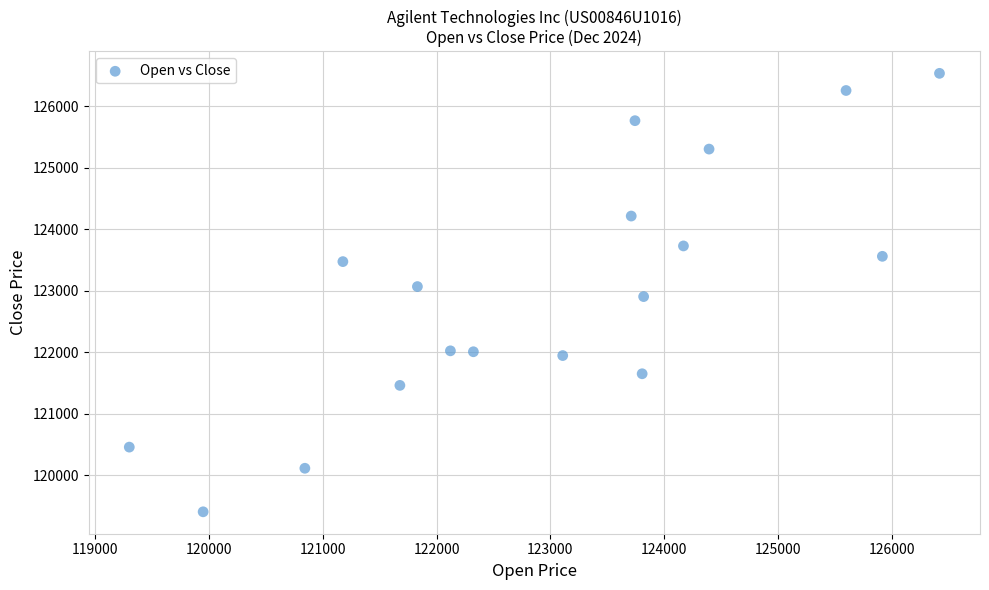

What is the range of X values (max minus min)?

7120